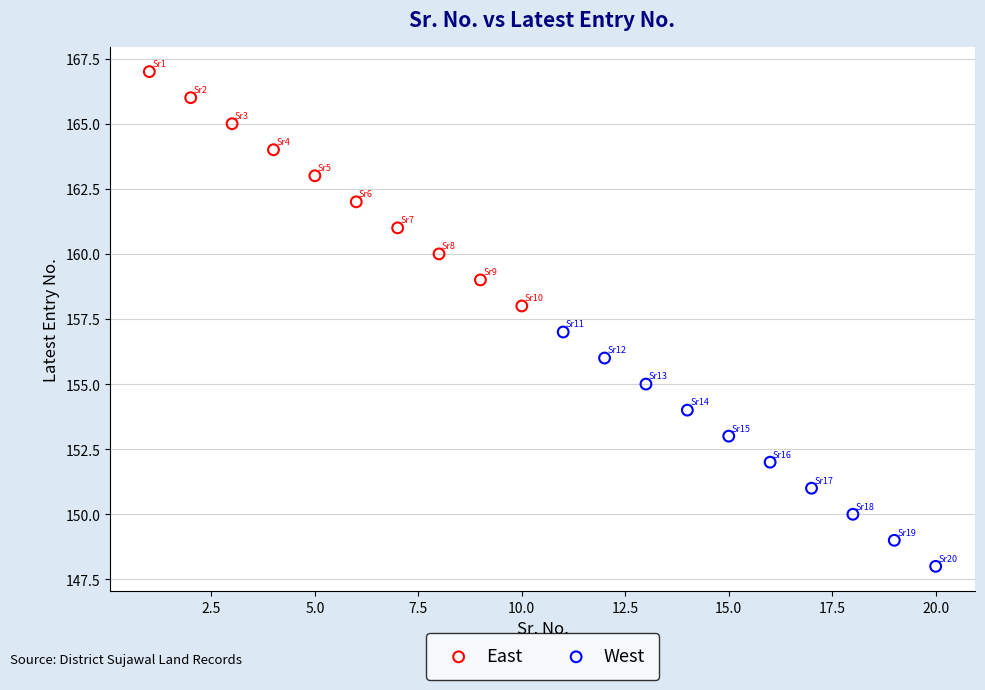

Which series contains the highest Y value?

East